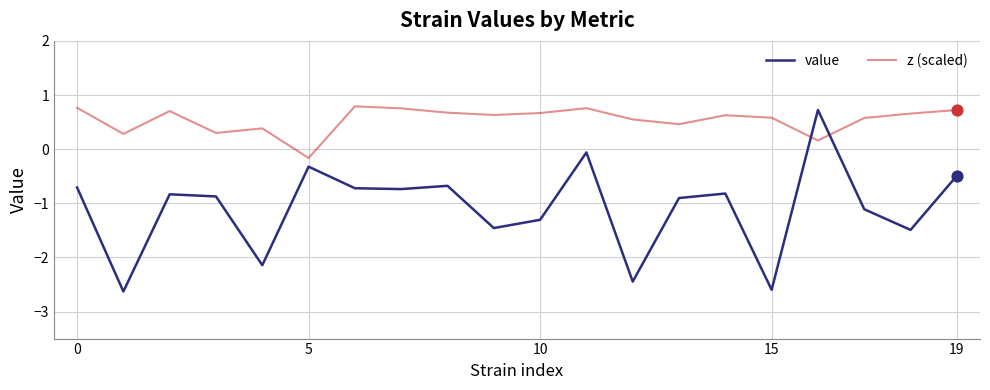

At how many categories does at least one series exceed 0?

19